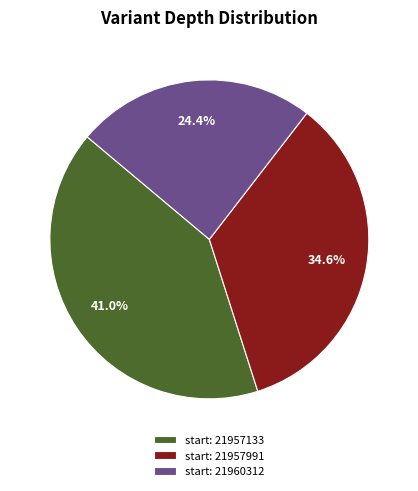

What is the smallest slice in the pie chart?

start: 21960312